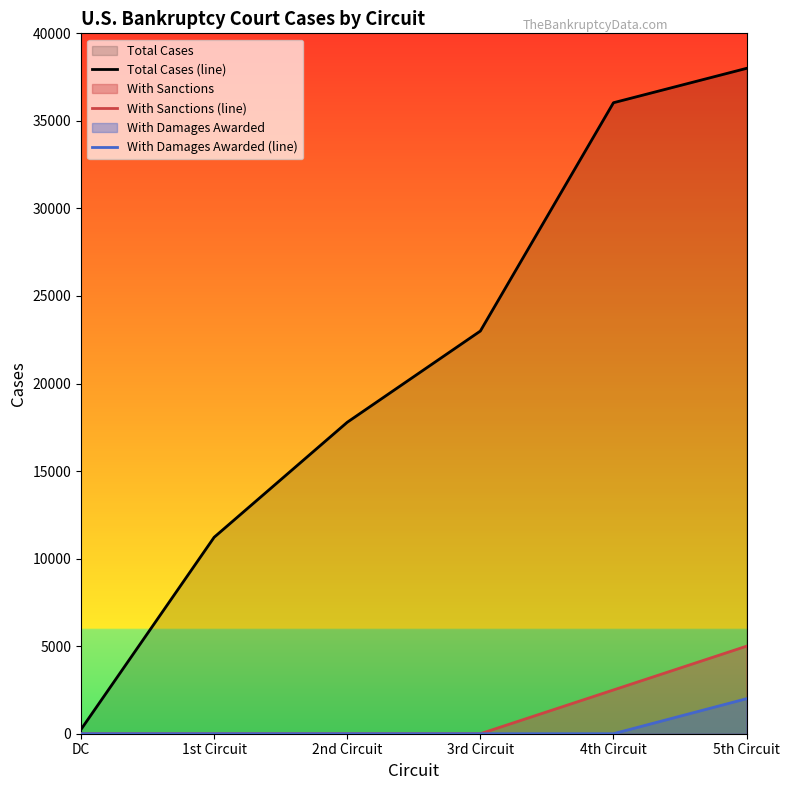

Reading left to right, transcribe all the data shown in this chart.

Total Cases (line): DC=246.9	1st Circuit=11219.6	2nd Circuit=17787.8	3rd Circuit=22997.5	4th Circuit=36036.7	5th Circuit=38000.0
With Sanctions (line): DC=0.0	1st Circuit=0.0	2nd Circuit=0.0	3rd Circuit=0.0	4th Circuit=2500.0	5th Circuit=5000.0
With Damages Awarded (line): DC=0.0	1st Circuit=0.0	2nd Circuit=0.0	3rd Circuit=0.0	4th Circuit=0.0	5th Circuit=2000.0